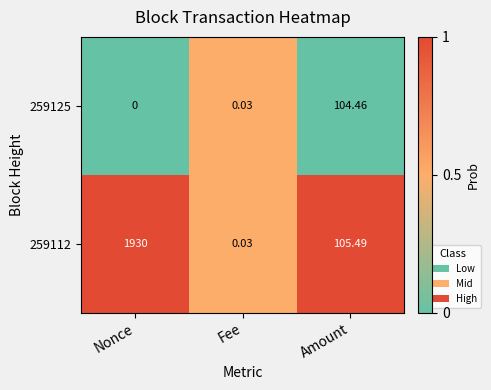

At which category is the sum across all series the highest?

Nonce